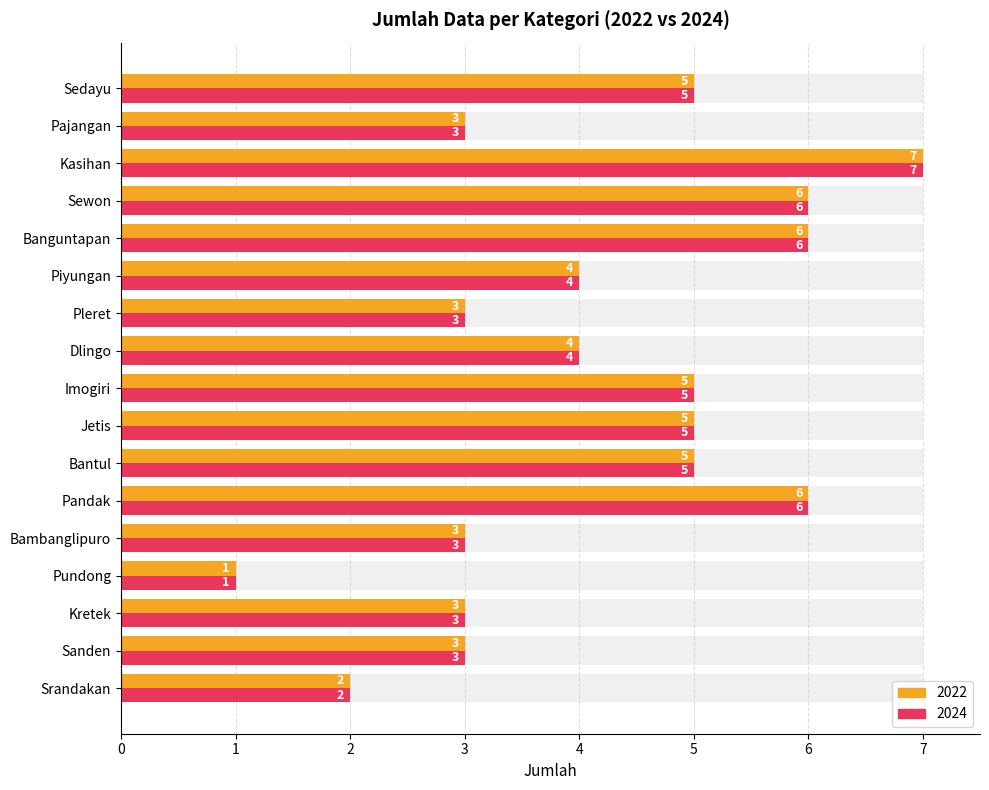

Is it true that 2023 equals 3 at Jetis?

False